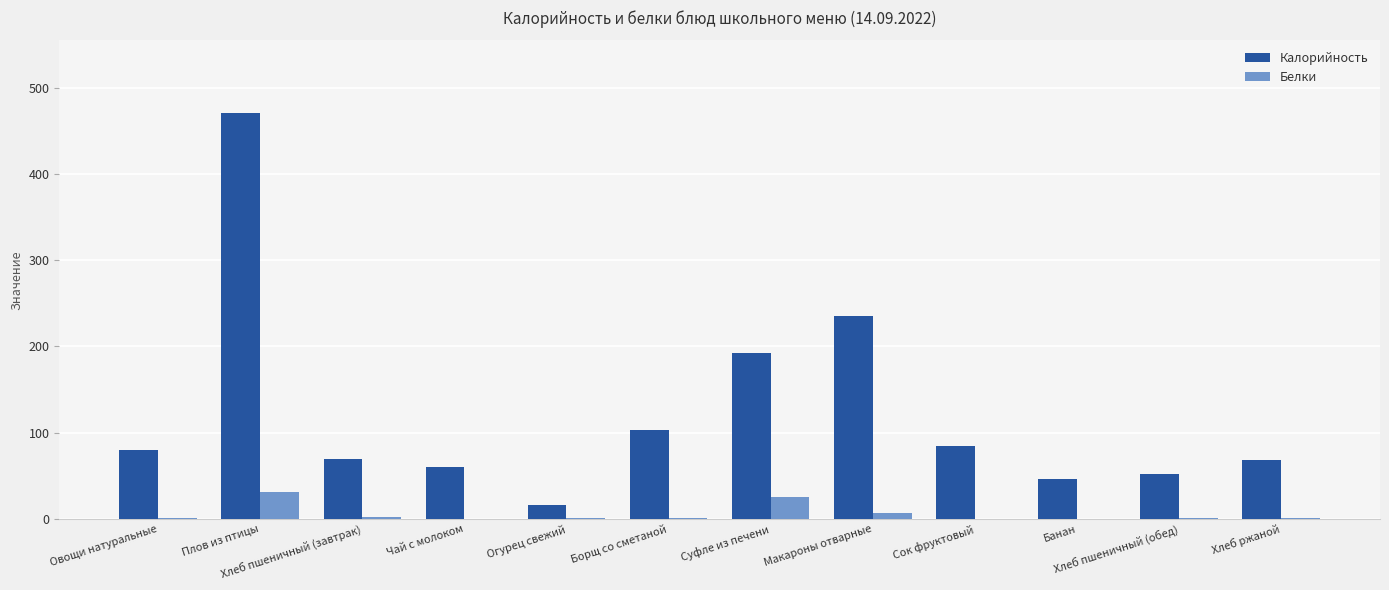

What are all the series names shown in the legend?

Калорийность, Белки